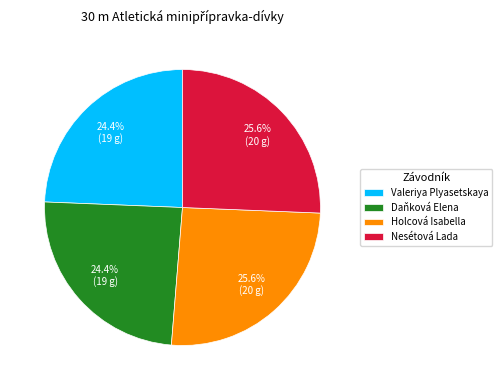

Count the number of slices in the pie.

4